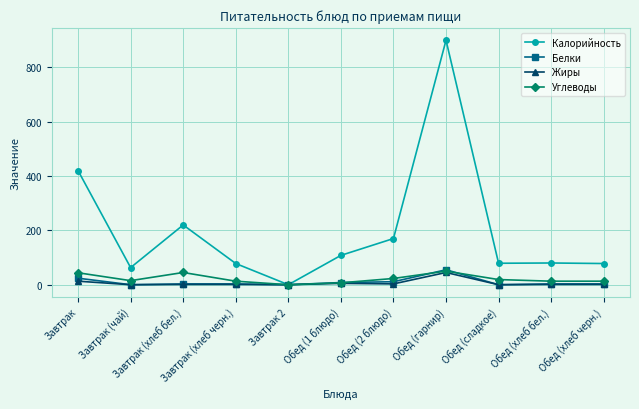

What is the difference between the highest and lowest values at Обед (2 блюдо)?

167